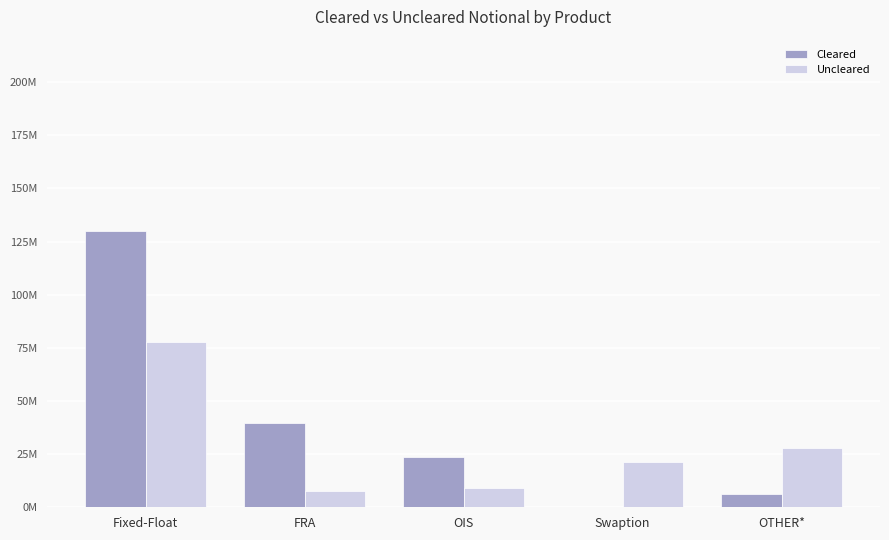

What is the difference between the maximum and minimum values in the Uncleared series?

70119831